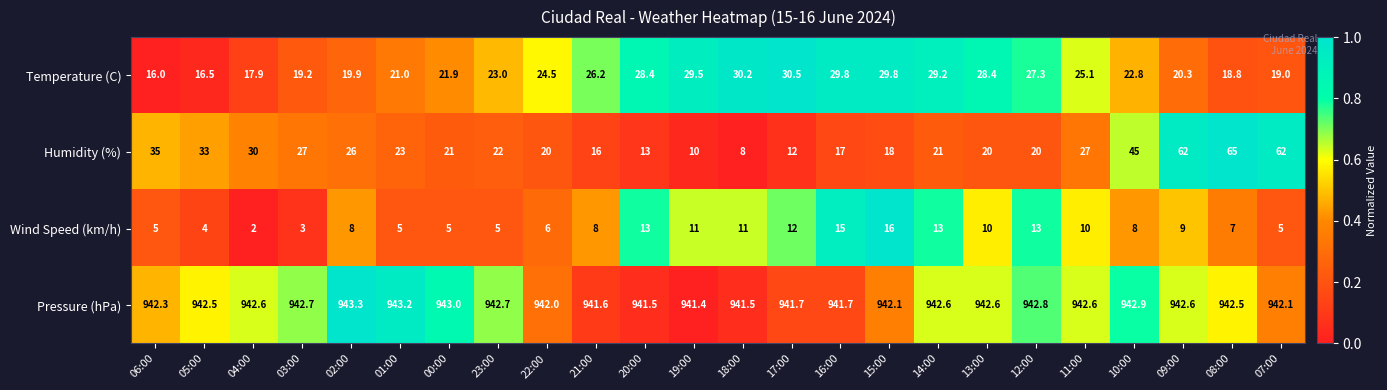

At which label is Humidity (%) closest to 36?

06:00